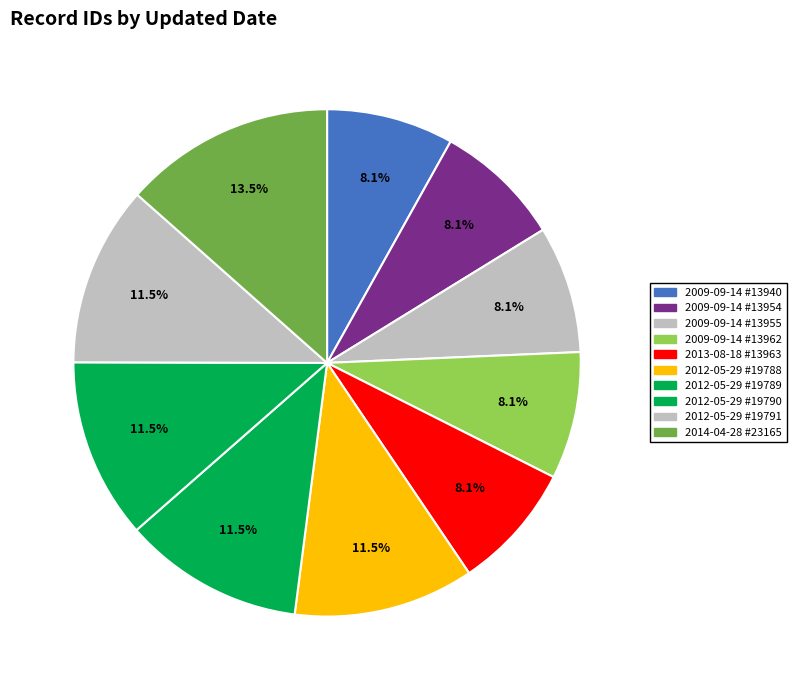

Does any single category account for the majority?

No